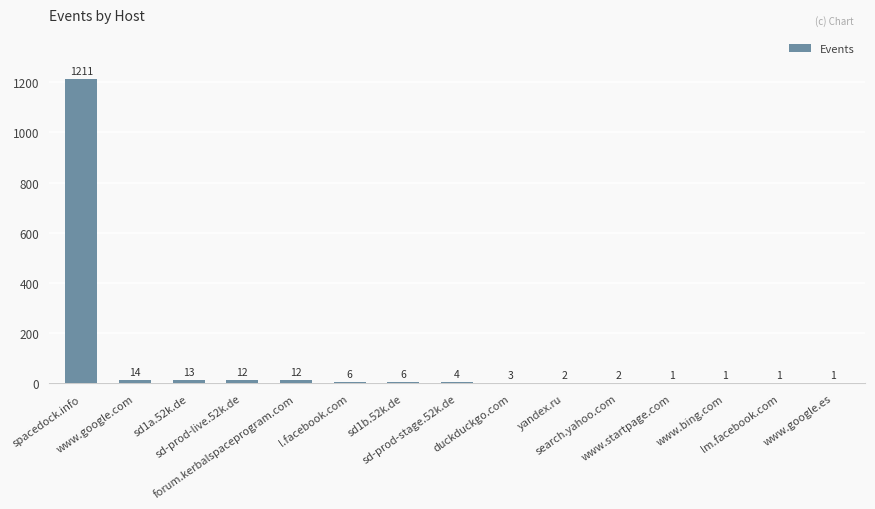

Count the number of data series in this chart.

1